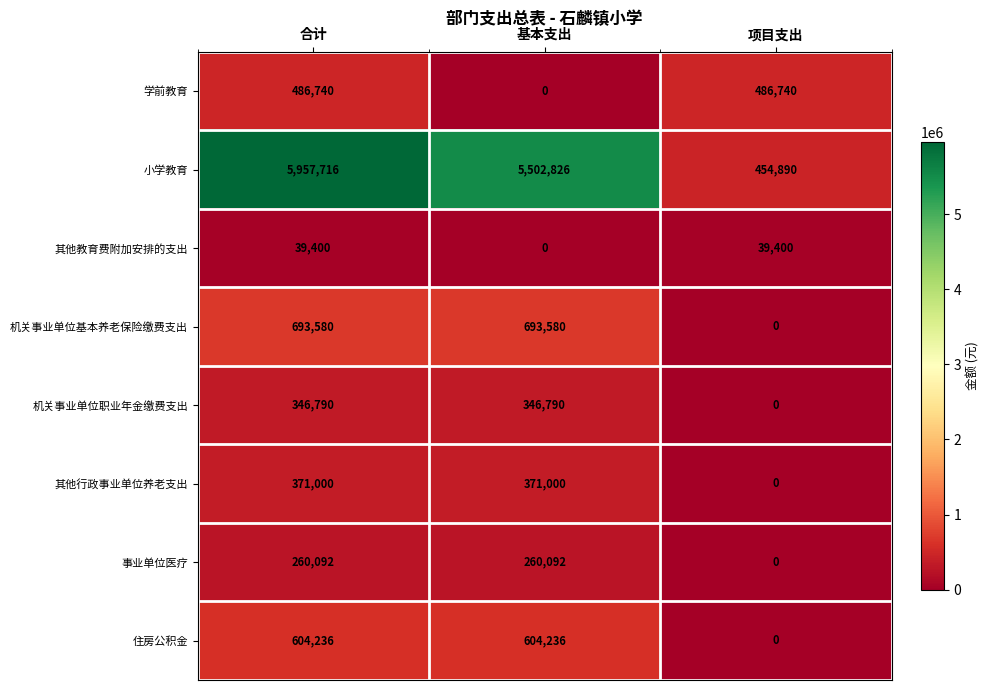

The value of 其他行政事业单位养老支出 at 合计 is 371000. True or false?

True